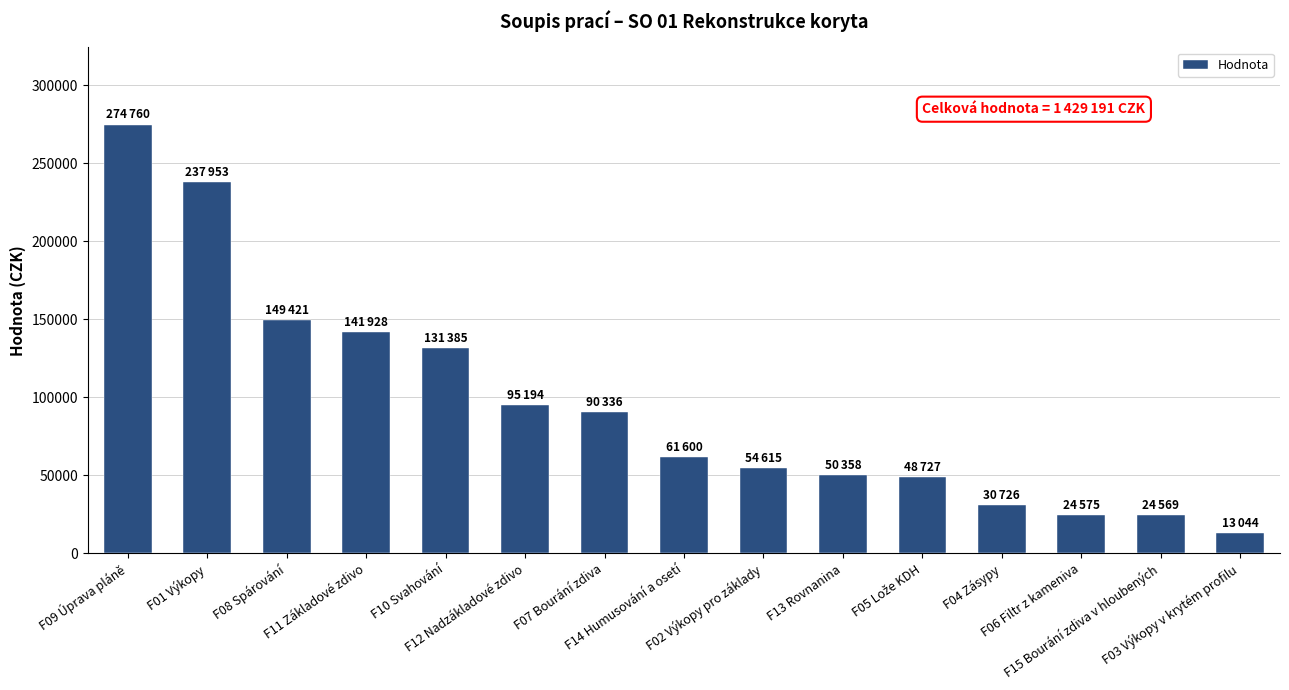

What is the greatest value displayed?

274760